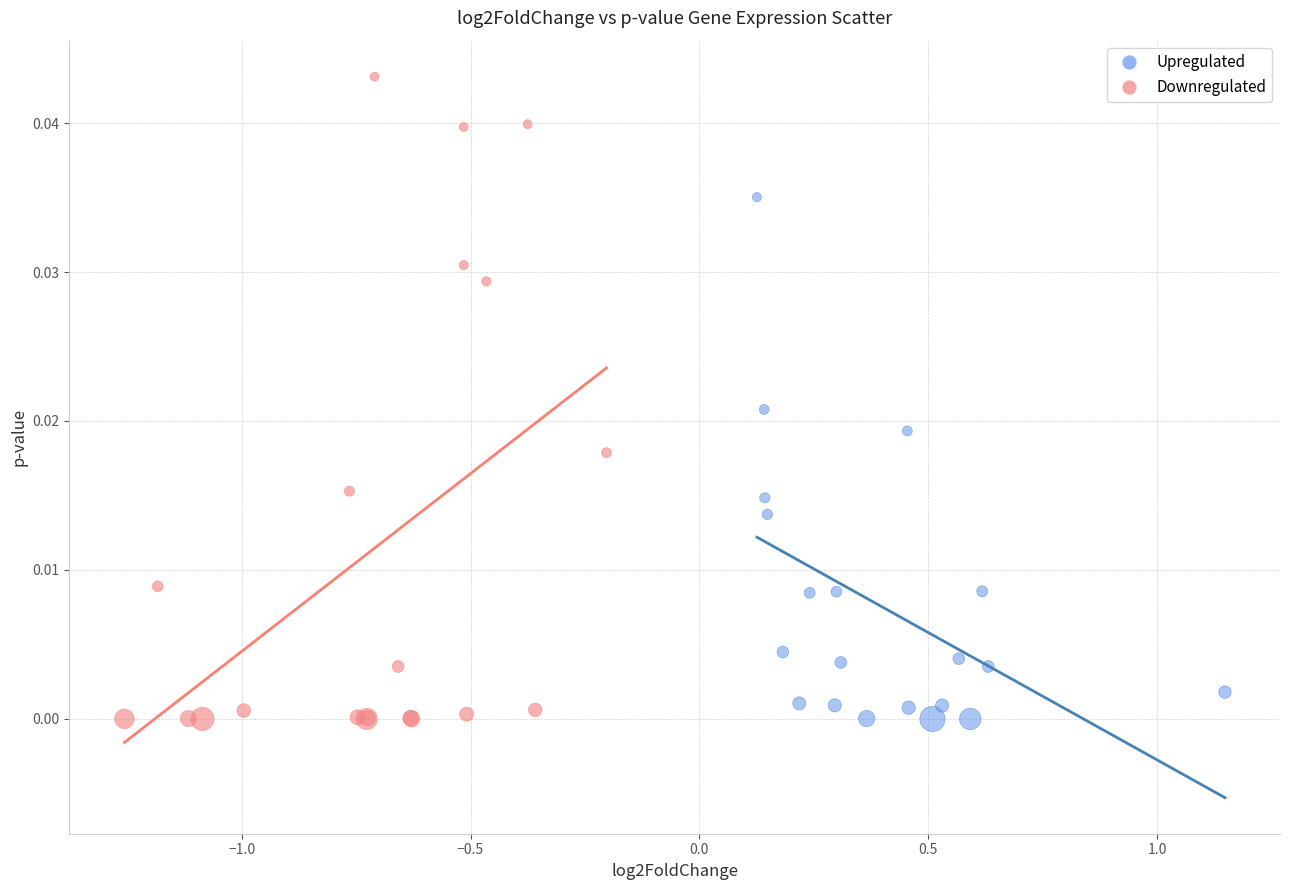

Which series has the largest Y range (max minus min)?

Downregulated